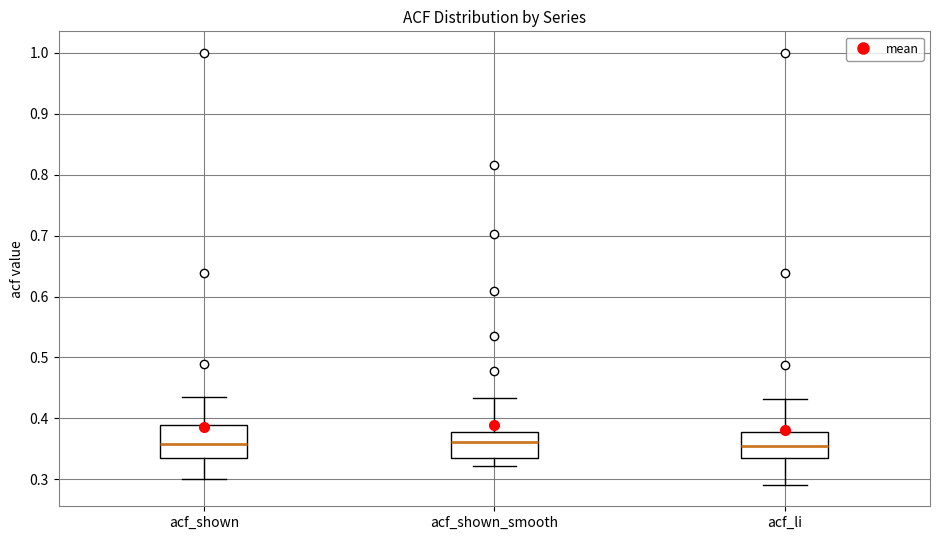

Reading left to right, transcribe this box plot: for each box, give where its median line is, the range the box spans, and where its two whiskers end, as read against the y-axis. The values are not printed on the chart, so give them approximately, as read against the axis.

acf_shown: median 0.36, box 0.33 to 0.39, whiskers 0.30 to 0.44
acf_shown_smooth: median 0.36, box 0.34 to 0.38, whiskers 0.32 to 0.43
acf_li: median 0.36, box 0.33 to 0.38, whiskers 0.29 to 0.43